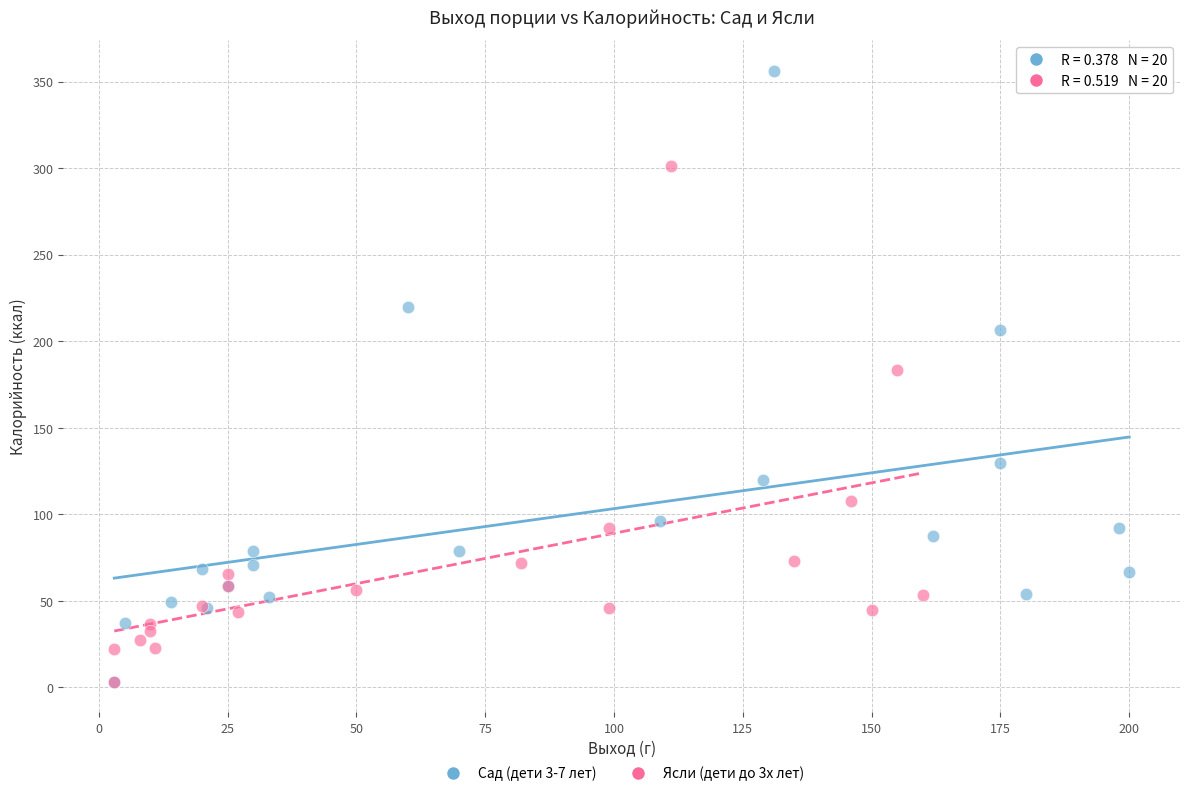

Which series has the widest spread of Y values?

Сад (дети 3-7 лет)